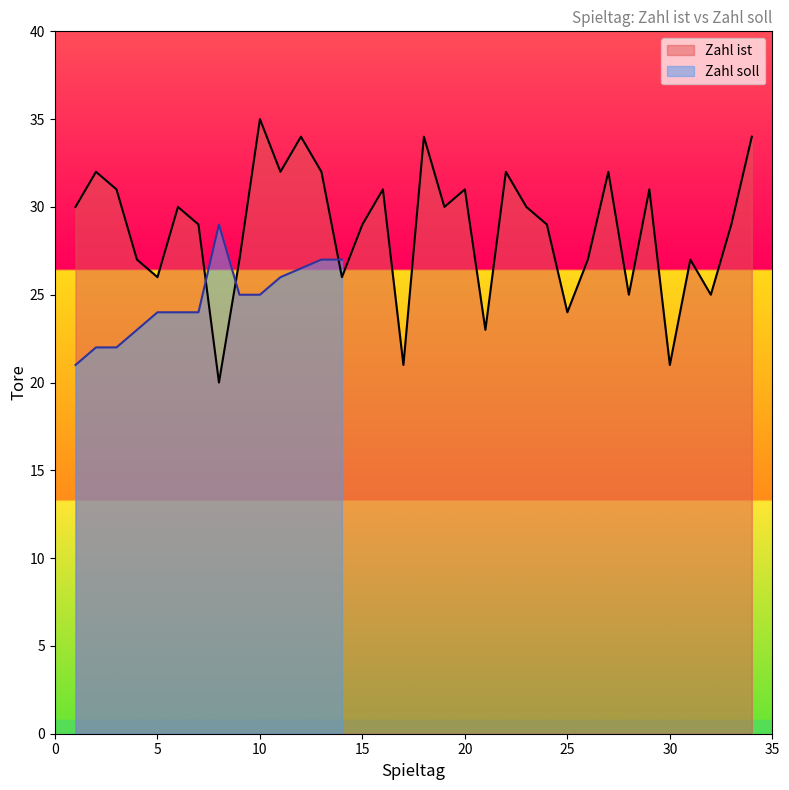

What is the change in value from 1 to 18?

+4